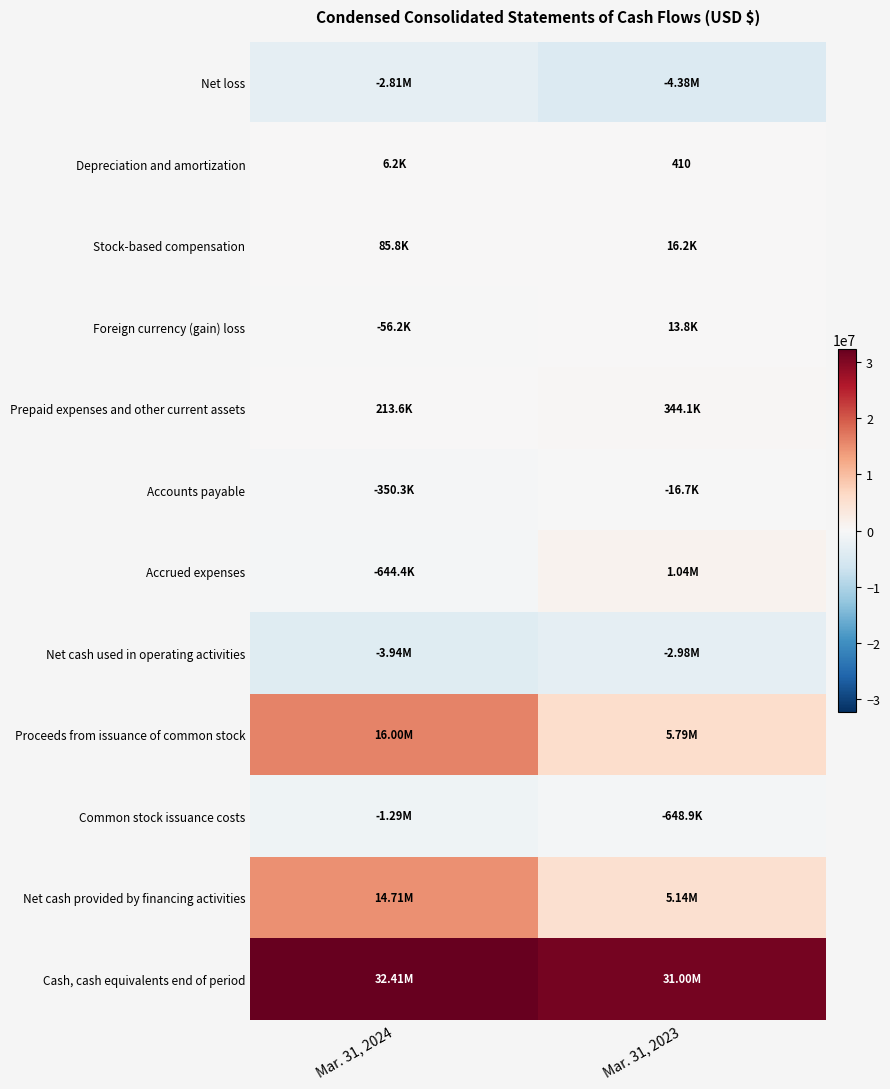

How many values in the Cash, cash equivalents end of period series are below 32410959?

1